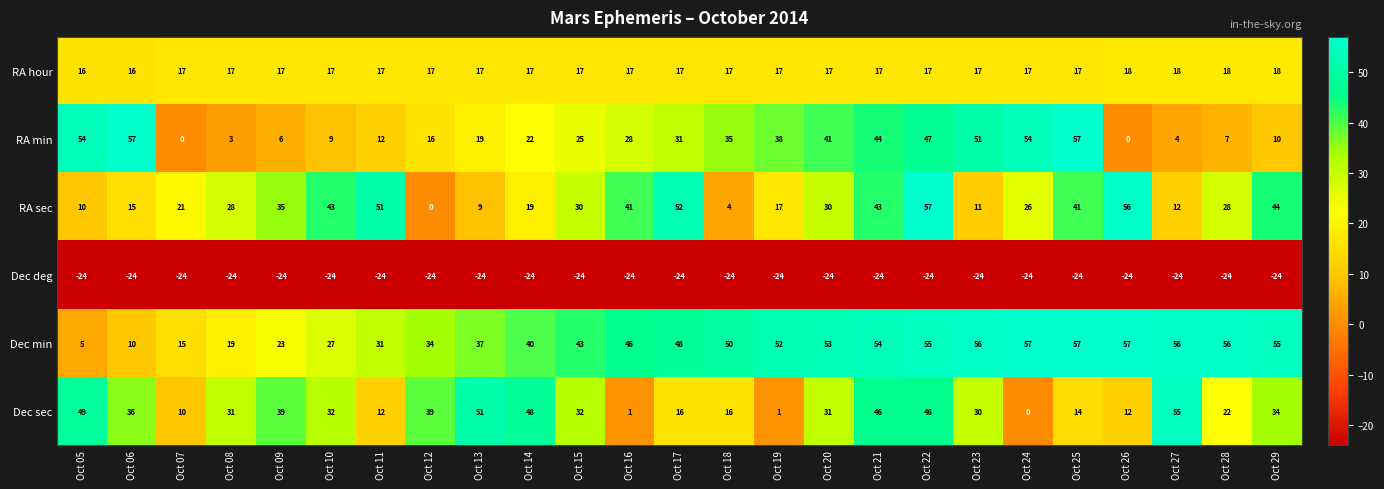

At which label does RA sec reach its minimum?

Oct 12